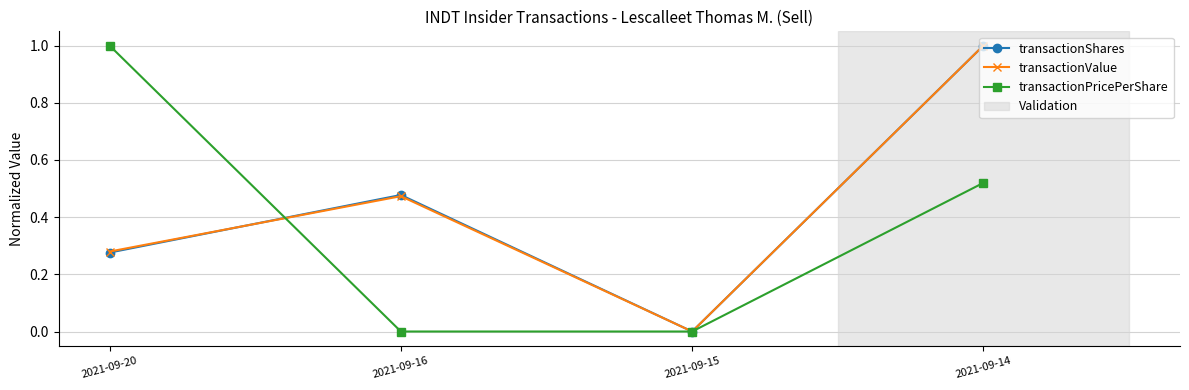

Count the transactionValue values in the range 0 to 1.

4